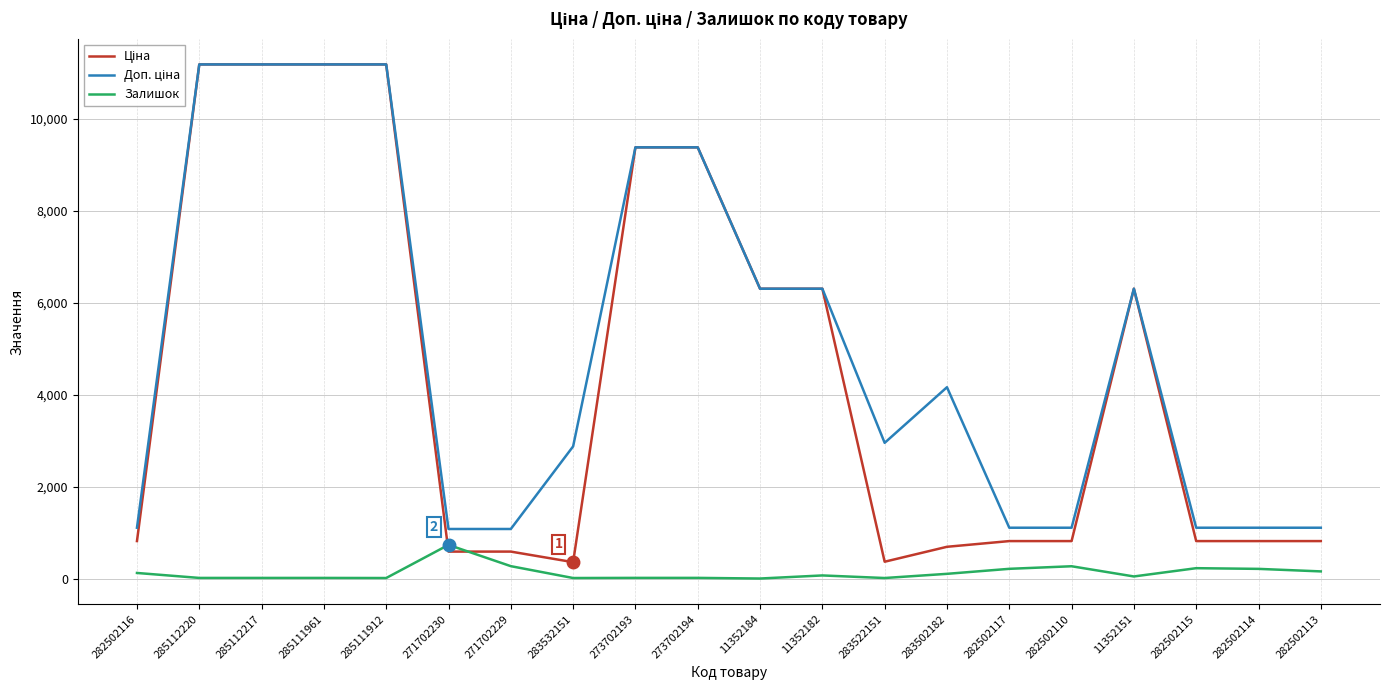

How many categories are shown in the chart?

20